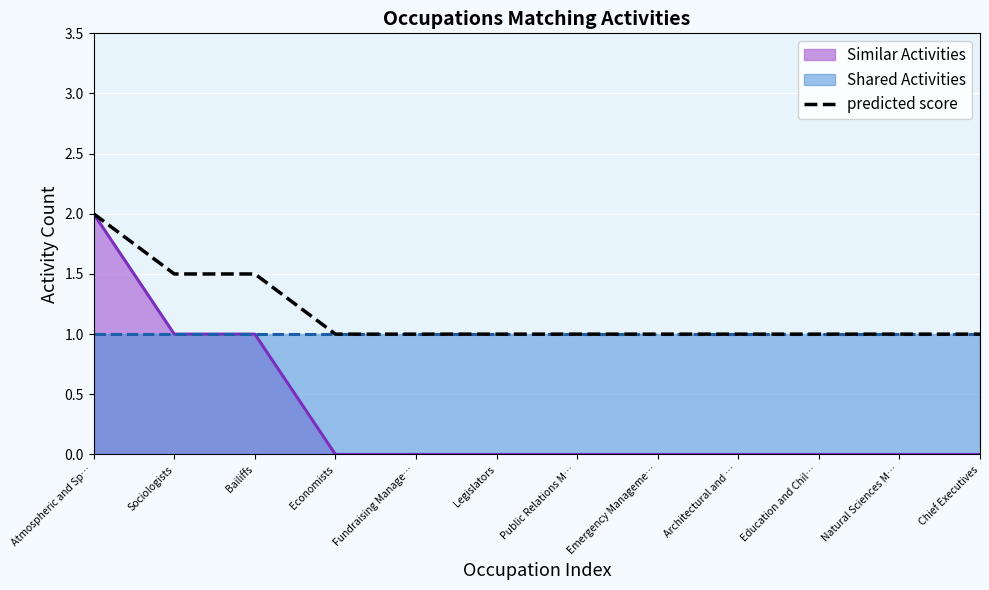

What is the label of the 2nd point from the left?

Sociologists